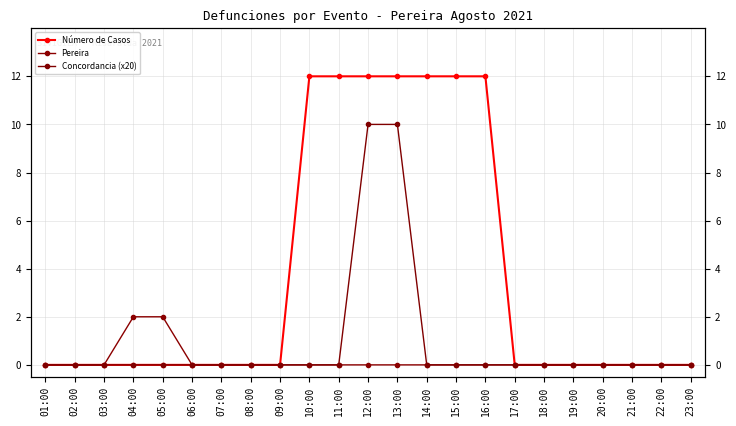

At which category is the sum across all series the highest?

12:00